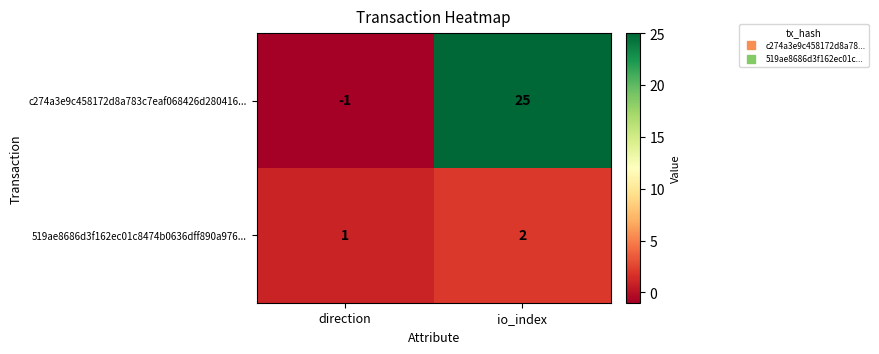

At which label does c274a3e9c458172d8a783c7eaf068426d280416... reach its peak?

io_index